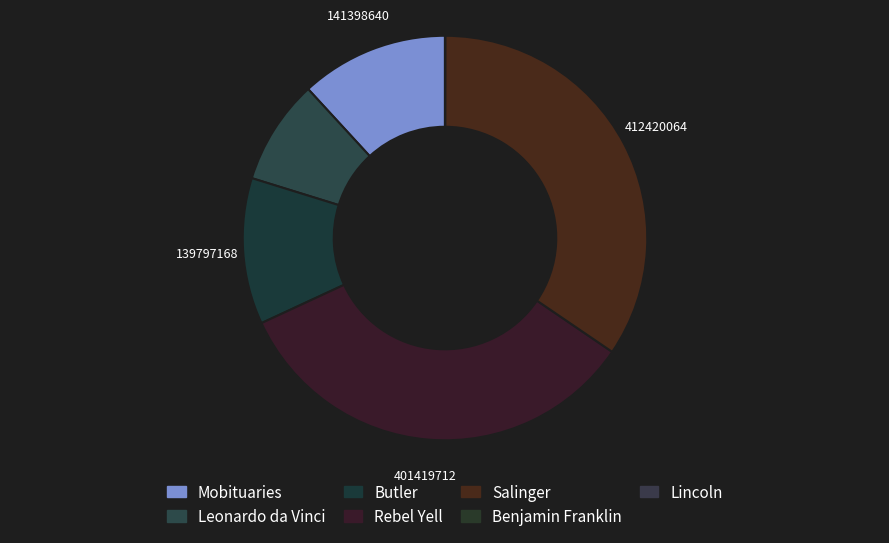

How many slices are in this pie chart?

7